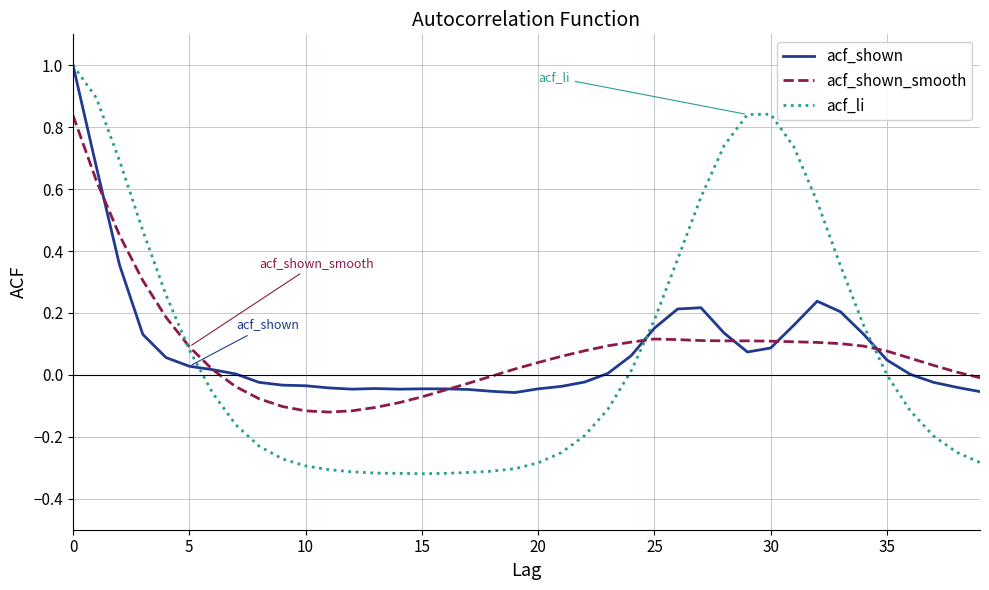

Which series ends up on top after the final intersection of acf_shown_smooth and acf_li?

acf_shown_smooth